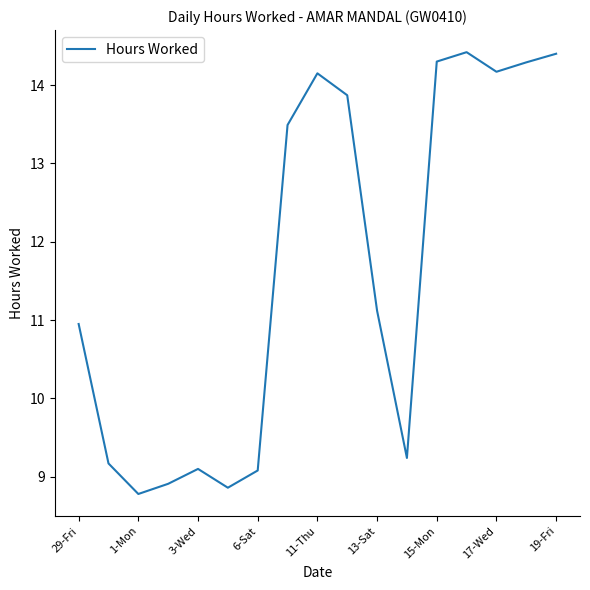

What is the greatest value displayed?

14.4